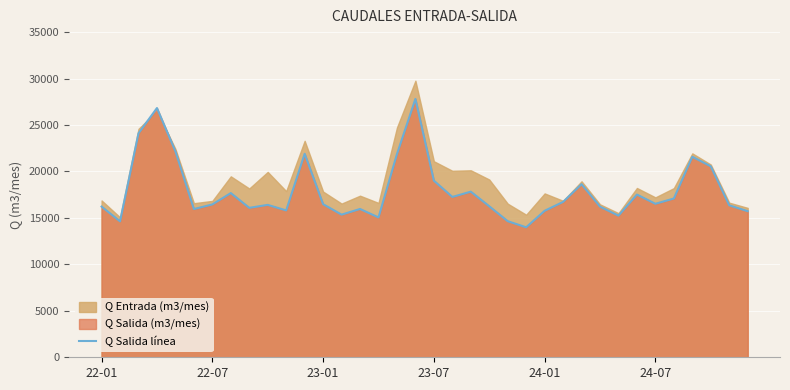

Reading left to right, list all the values displayed in this chart.

16218	14630	24105	26826	22163	15954	16450	17677	16085	16404	15809	21903	16479	15354	15963	15052	21868	27809	19012	17259	17827	16254	14648	13992	15767	16724	18629	16213	15244	17514	16522	17091	21584	20552	16354	15725